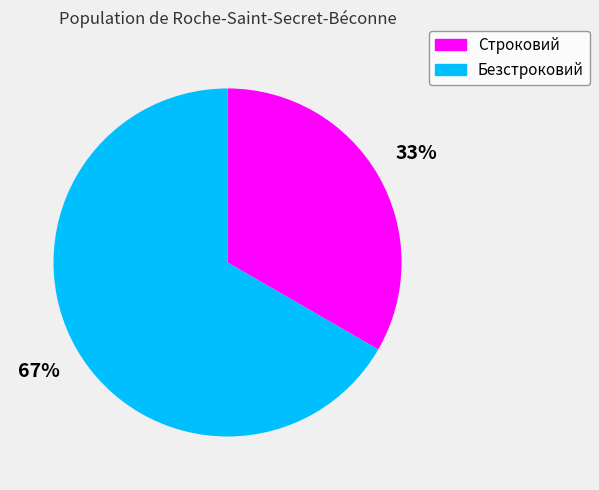

The Безстроковий slice represents 59% of the pie. True or false?

False